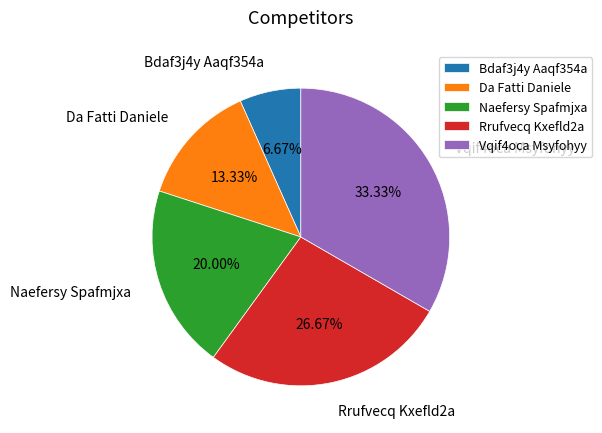

How much of the chart is everything except Bdaf3j4y Aaqf354a?

93.3%